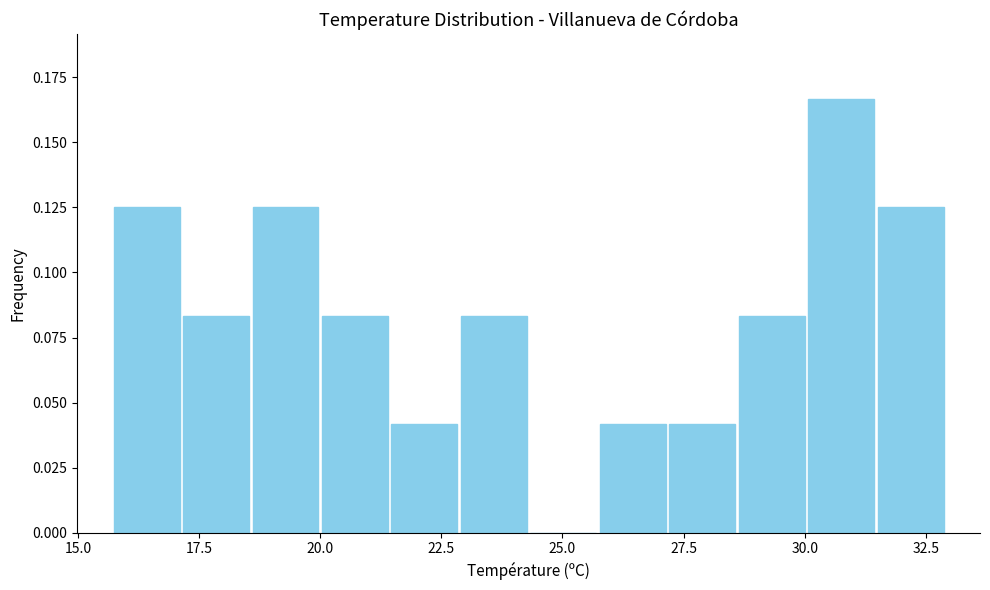

Around what value on the x-axis is the tallest bar? Give the approximate position of its centre, as read against the axis.

31.0